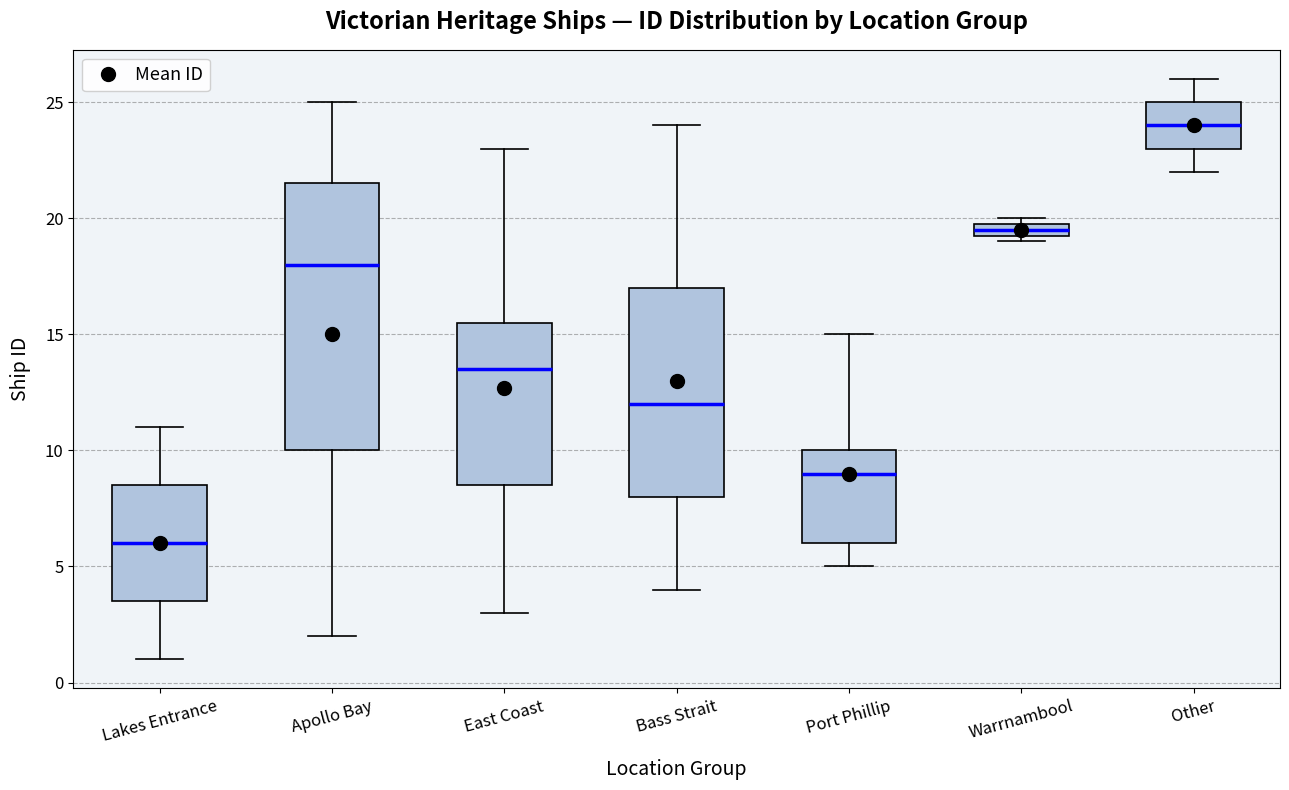

Comparing the boxes themselves (not the whiskers), which one is the tallest?

Apollo Bay